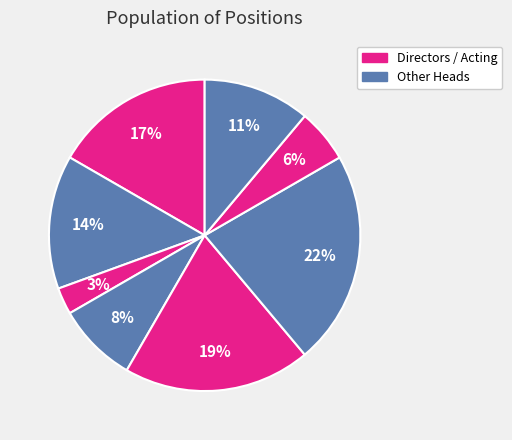

How many slices are in this pie chart?

8